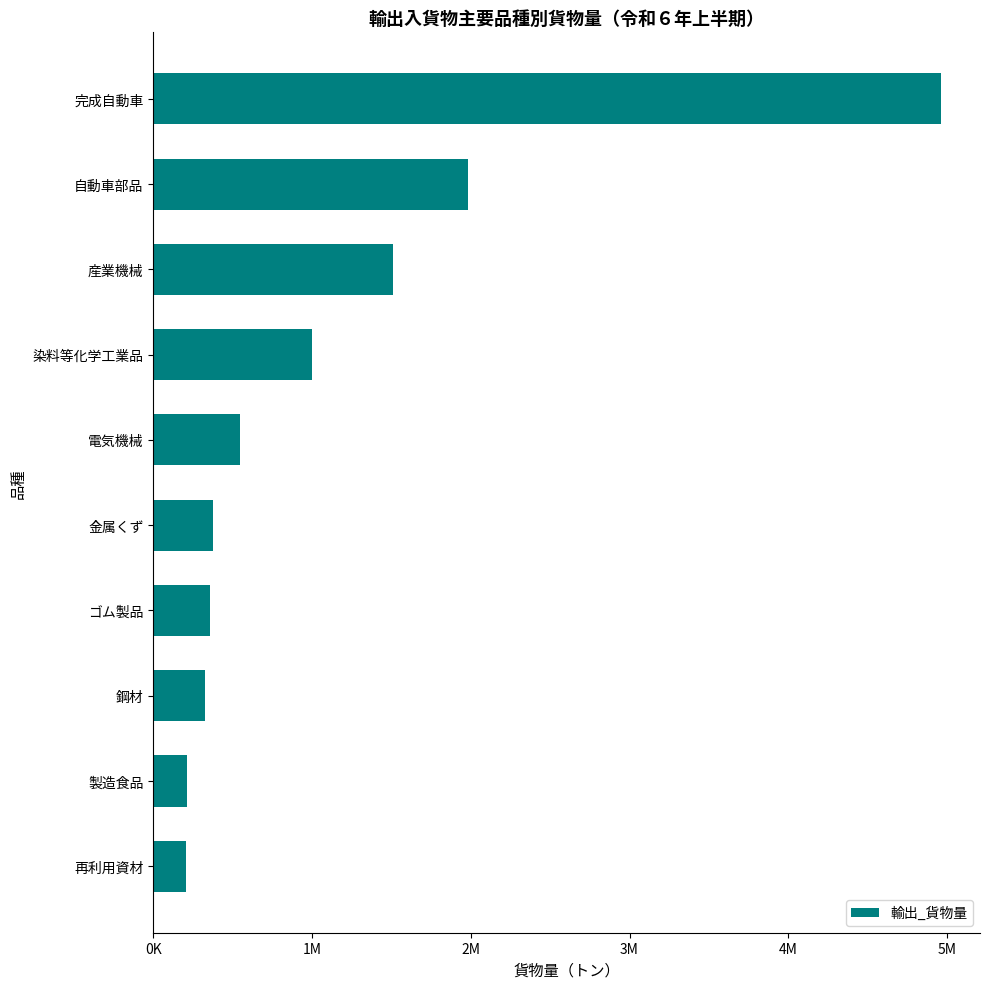

What is the difference between the maximum and minimum values?

4752603